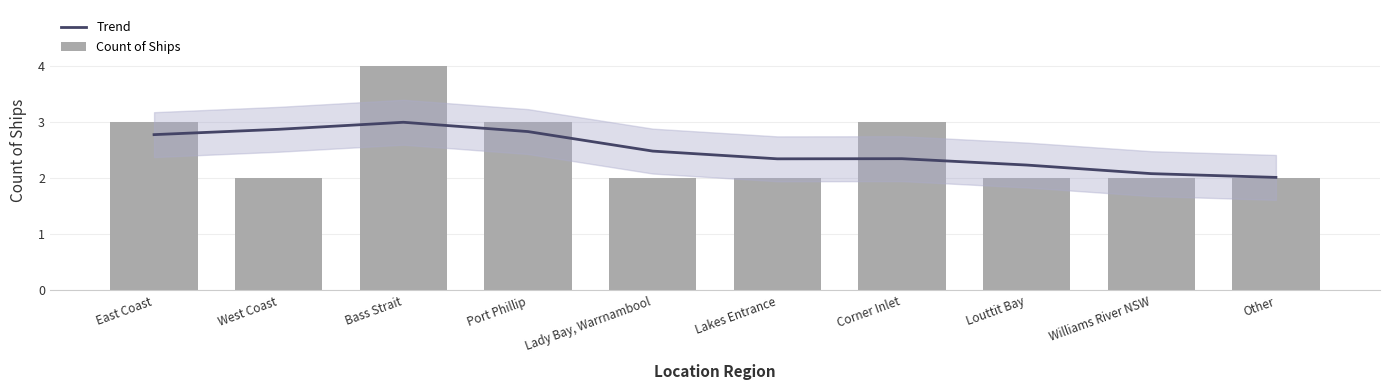

Count the Count of Ships values in the range 2 to 3.

9